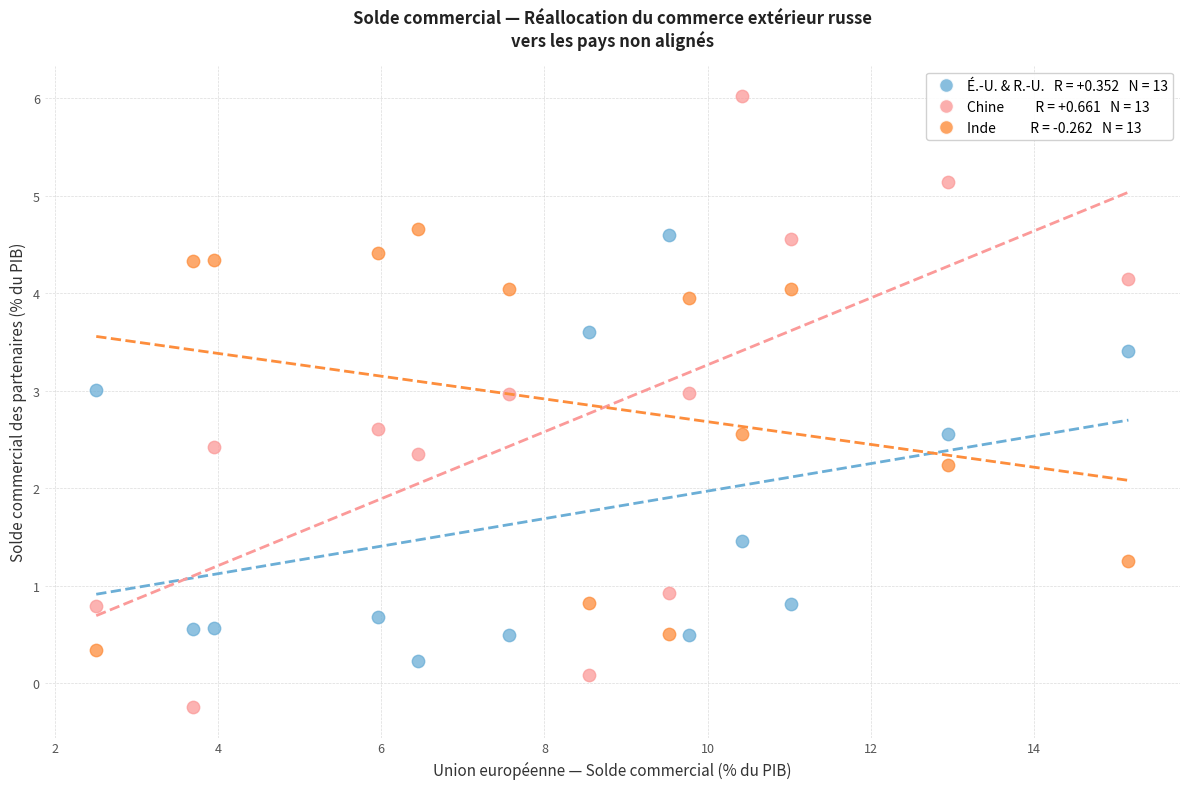

Across all series, what Y value is closest to 2?

2.2